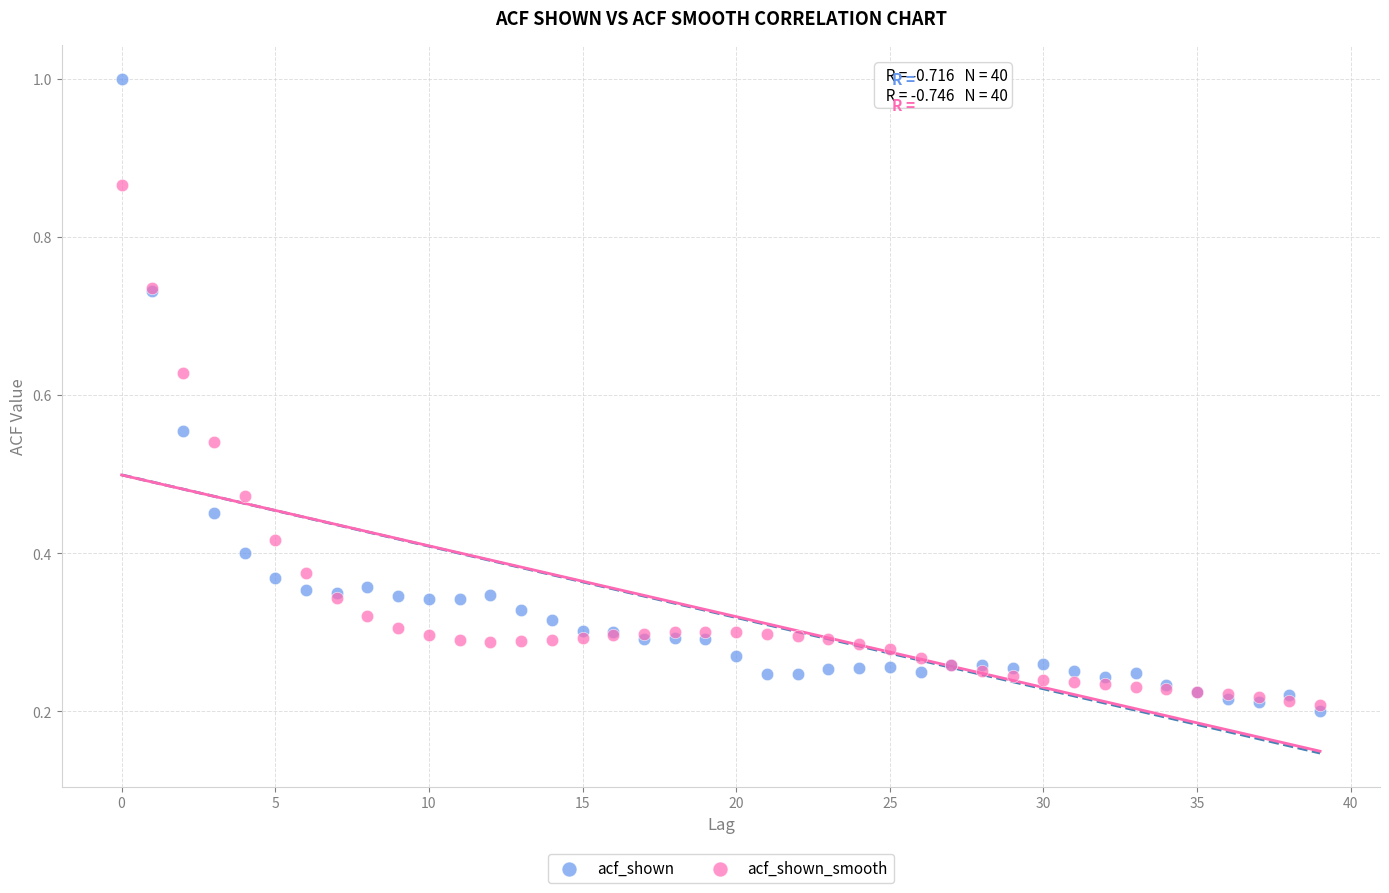

What are all the series names shown in the legend?

acf_shown, acf_shown_smooth